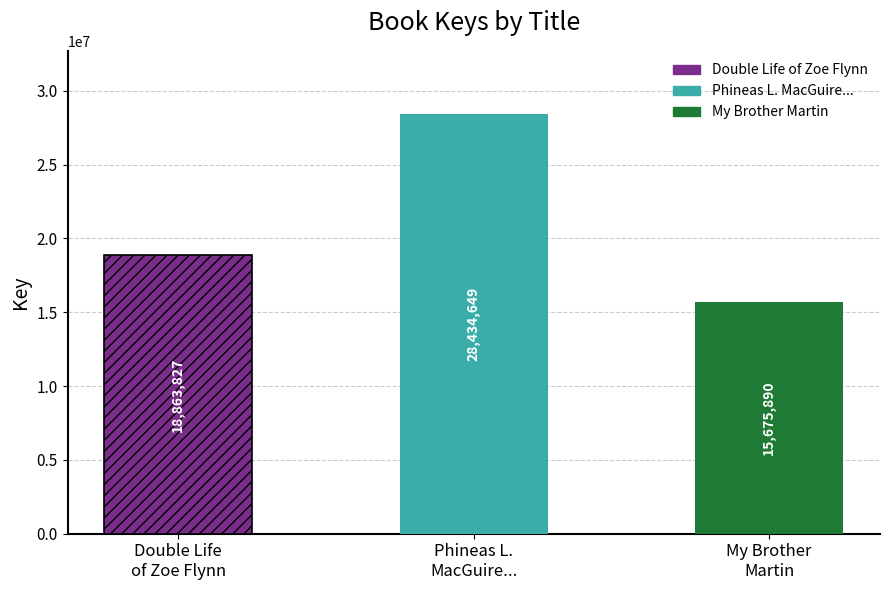

What is the label of the 1st bar from the right?

My Brother Martin